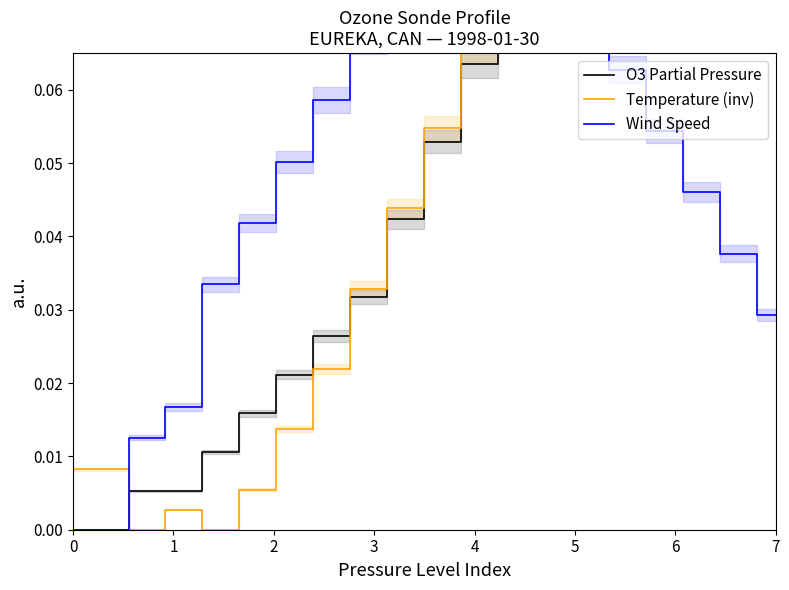

After their last crossing, which series has the higher values: O3 Partial Pressure or Wind Speed?

O3 Partial Pressure